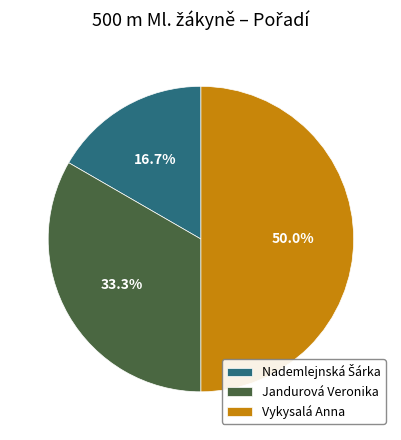

Does Jandurová Veronika represent more than half of the total?

No